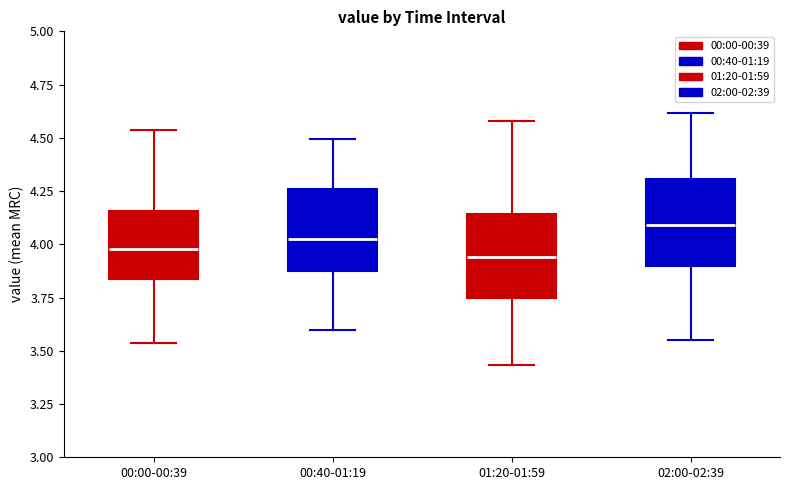

Reading left to right, transcribe this box plot: for each box, give where its median line is, the range the box spans, and where its two whiskers end, as read against the y-axis. The values are not printed on the chart, so give them approximately, as read against the axis.

00:00-00:39: median 4.00, box 3.85 to 4.15, whiskers 3.55 to 4.55
00:40-01:19: median 4.00, box 3.85 to 4.25, whiskers 3.60 to 4.50
01:20-01:59: median 3.95, box 3.75 to 4.15, whiskers 3.45 to 4.60
02:00-02:39: median 4.10, box 3.90 to 4.30, whiskers 3.55 to 4.60